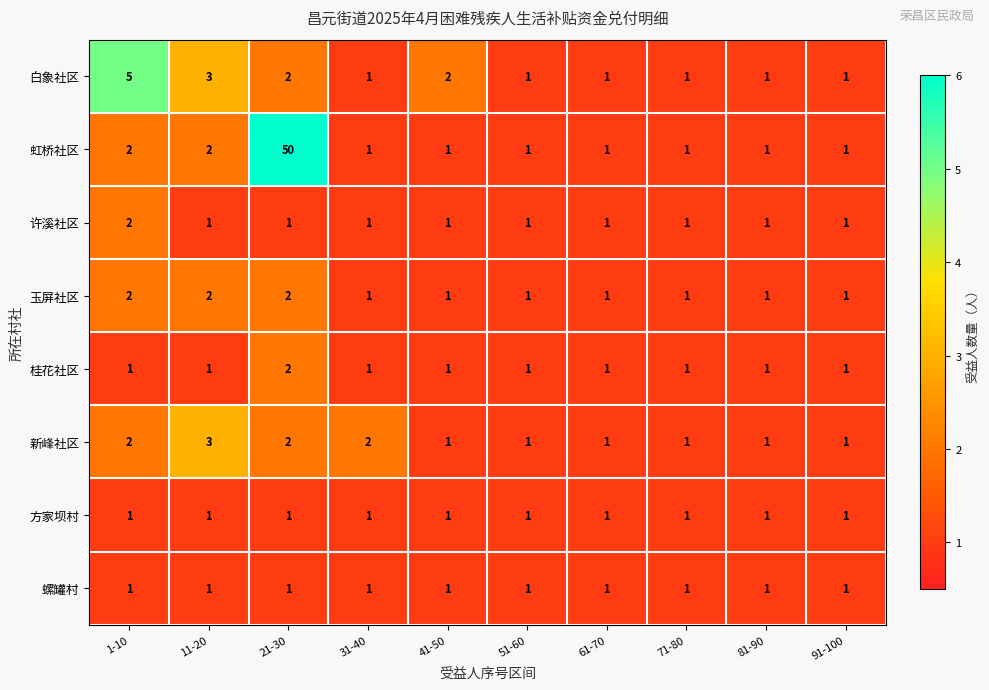

At which category does the chart reach its peak across all series?

21-30